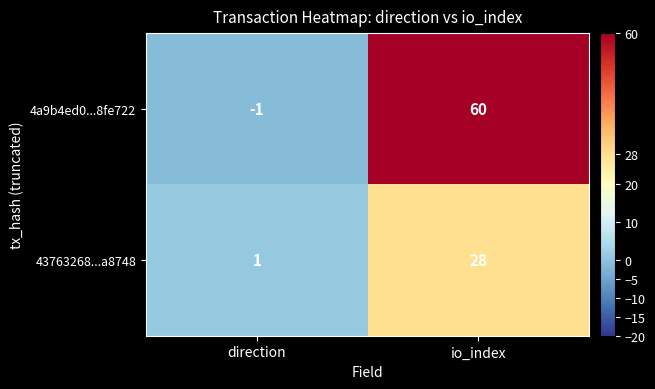

What value does the 43763268...a8748 series have at io_index?

28